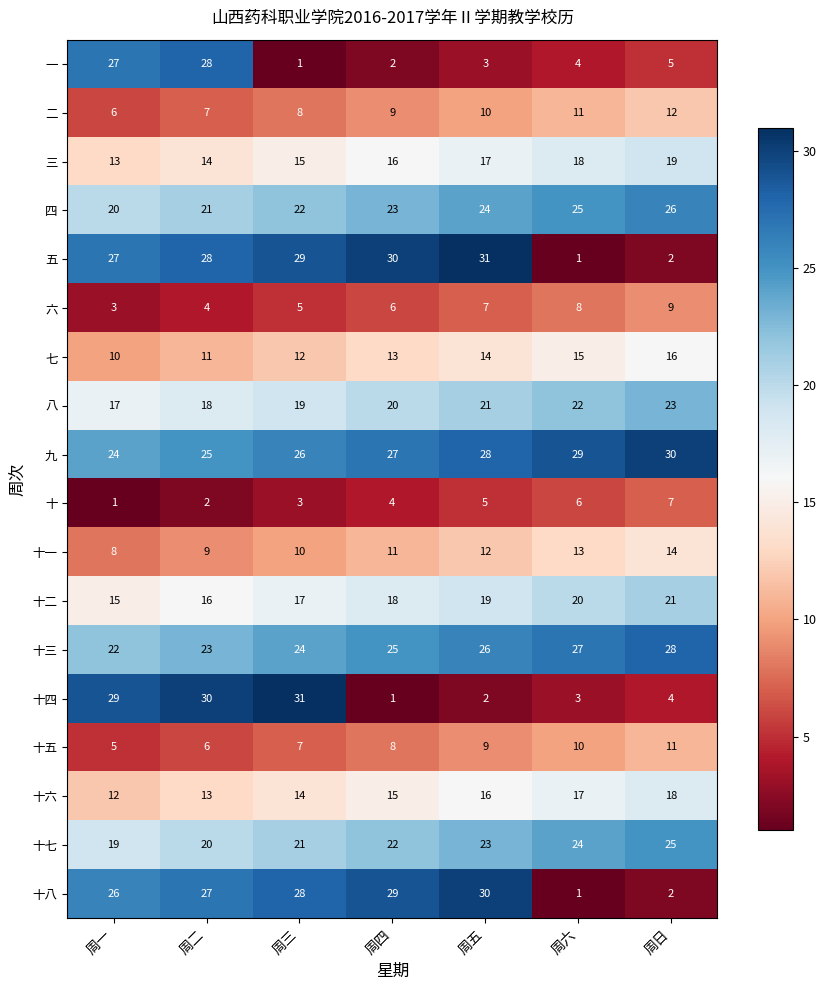

What is the total value across all series at 周日?

272